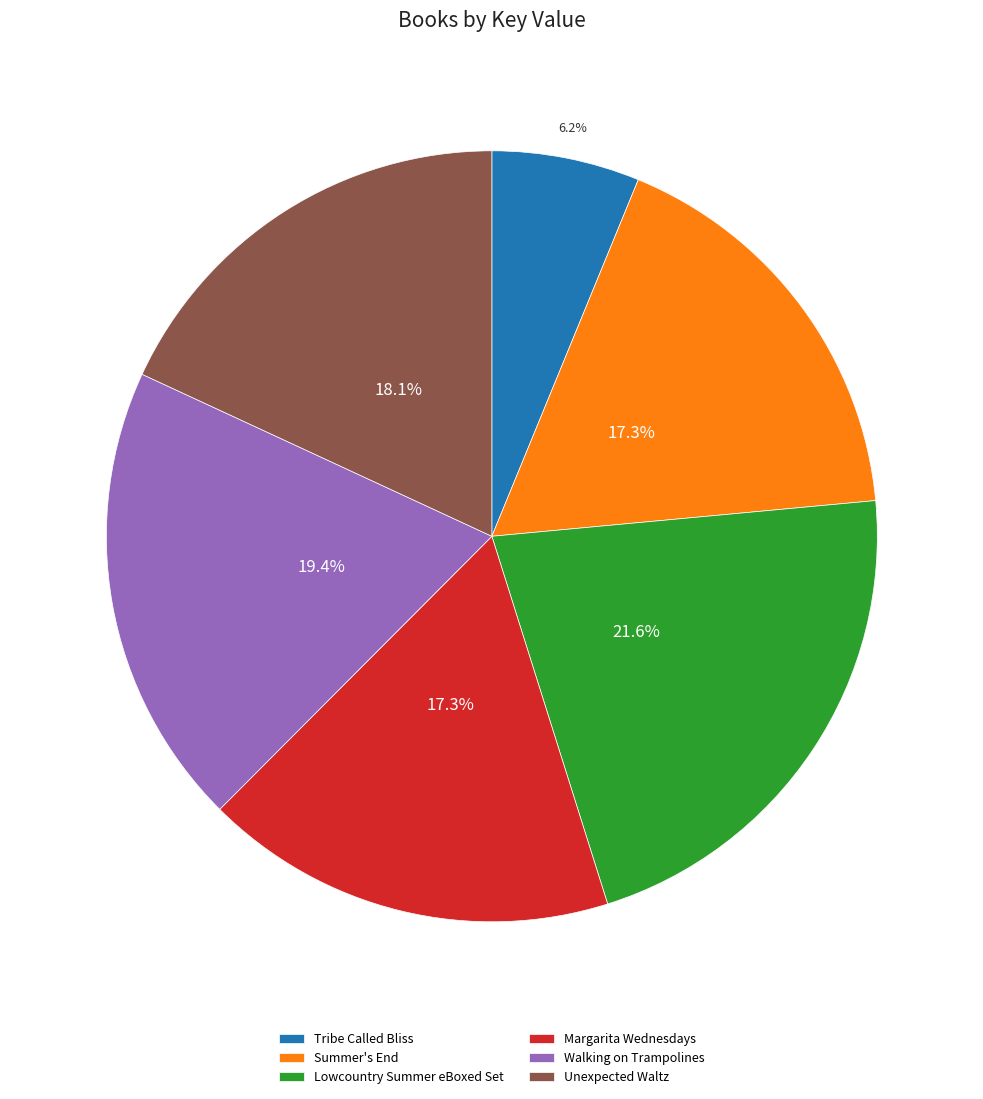

Is Walking on Trampolines the majority of the pie?

No